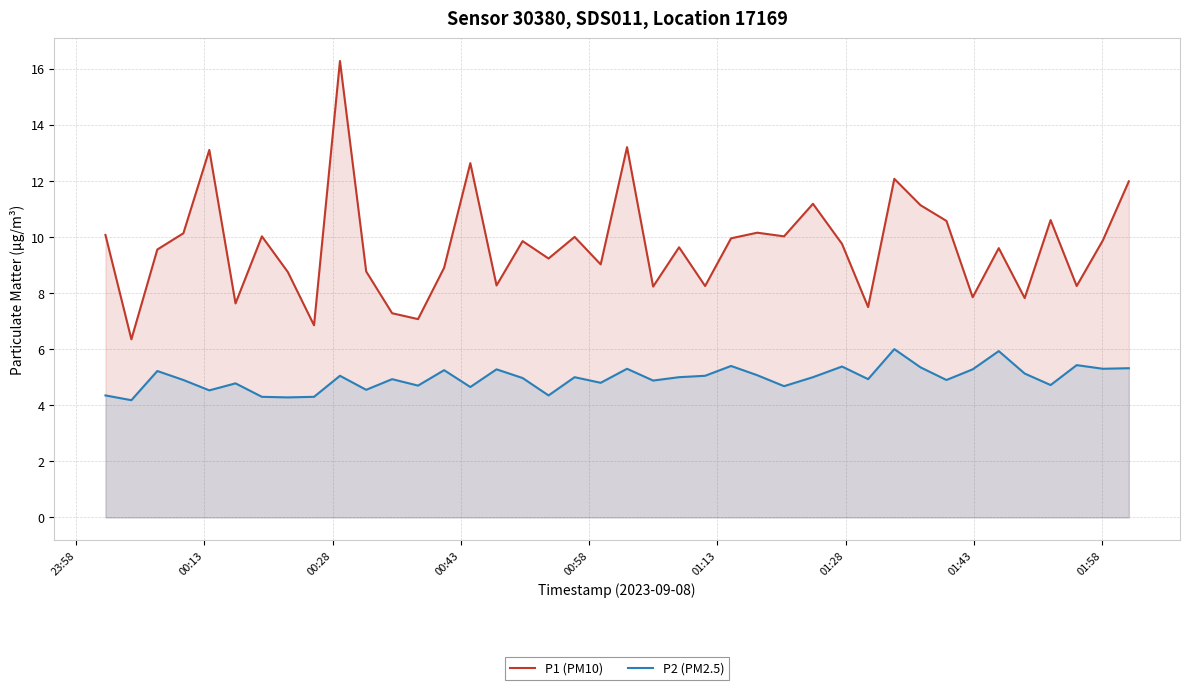

What is the maximum value shown in the chart?

16.3